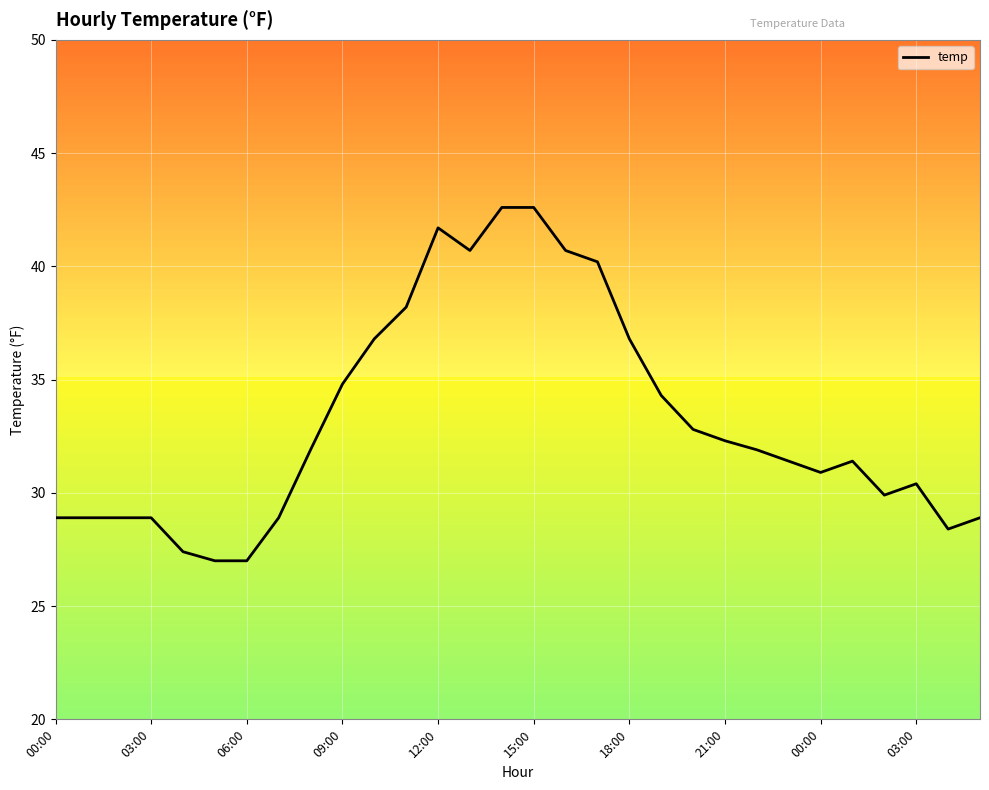

Reading left to right, extract all data points from this chart.

28.9	28.9	28.9	28.9	27.4	27.0	27.0	28.9	31.9	34.8	36.8	38.2	41.7	40.7	42.6	42.6	40.7	40.2	36.8	34.3	32.8	32.3	31.9	31.4	30.9	31.4	29.9	30.4	28.4	28.9